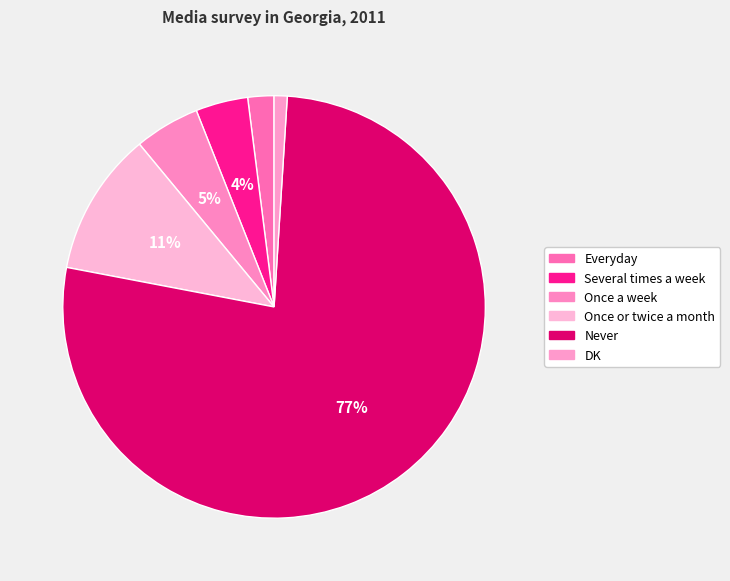

What is the largest slice in the pie chart?

Never